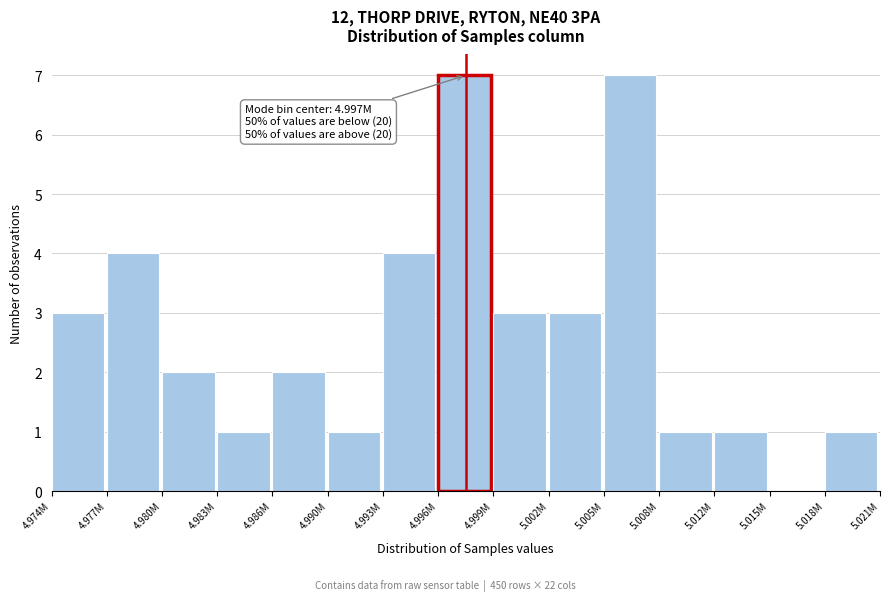

Reading right to left, extract all data points from this chart.

5.018M=1	5.015M=0	5.012M=1	5.008M=1	5.005M=7	5.002M=3	4.999M=3	4.996M=7	4.993M=4	4.990M=1	4.986M=2	4.983M=1	4.980M=2	4.977M=4	4.974M=3